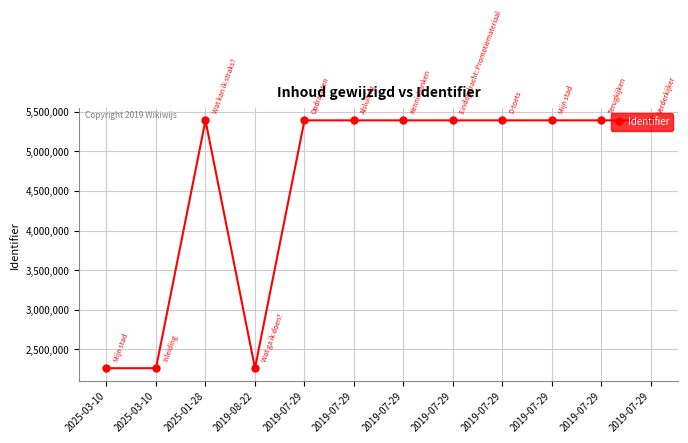

How many lines are shown in the chart?

1